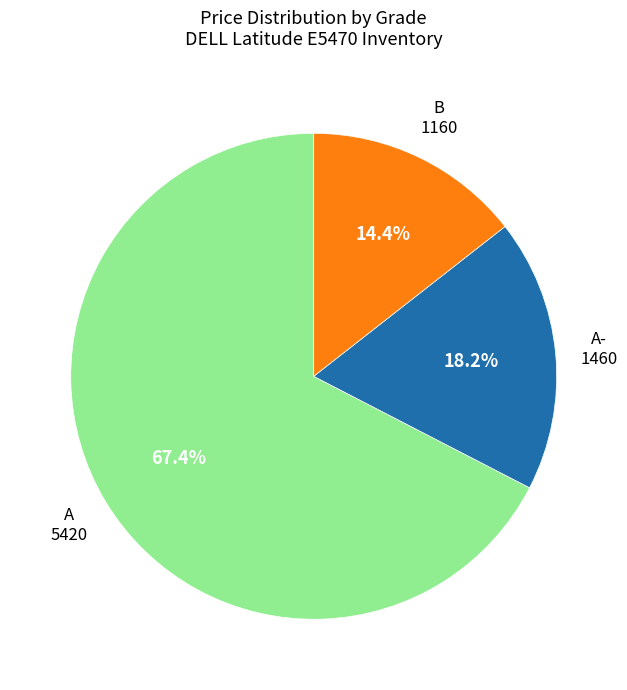

To the nearest percent, what is the difference between the largest and smallest slice percentages?

53%